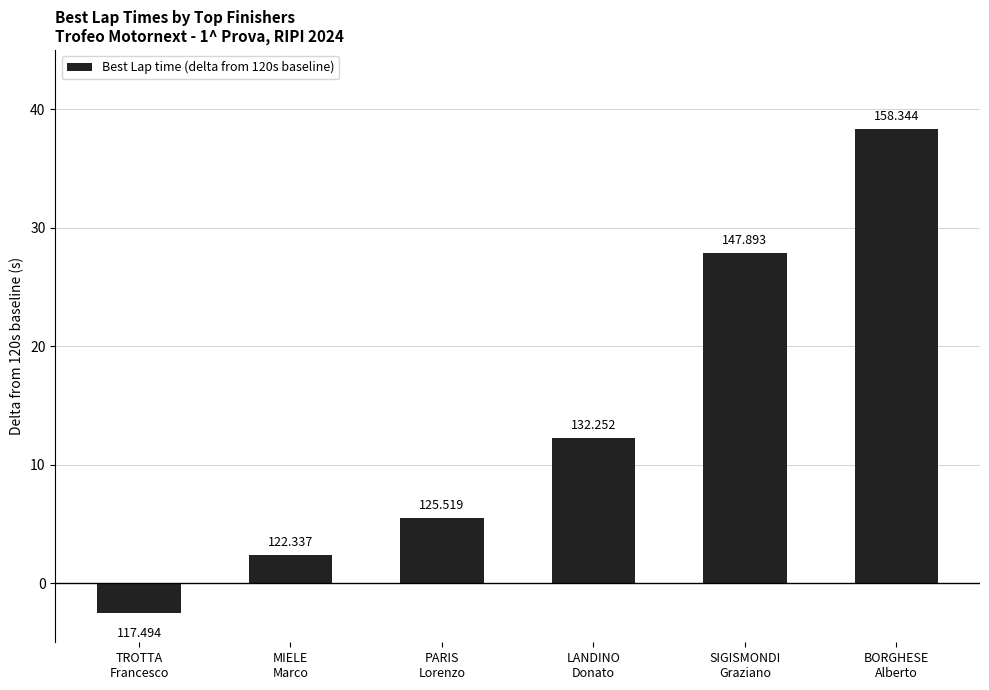

Reading right to left, extract all data points from this chart.

BORGHESE
Alberto=38.3	SIGISMONDI
Graziano=27.9	LANDINO
Donato=12.3	PARIS
Lorenzo=5.5	MIELE
Marco=2.3	TROTTA
Francesco=-2.5